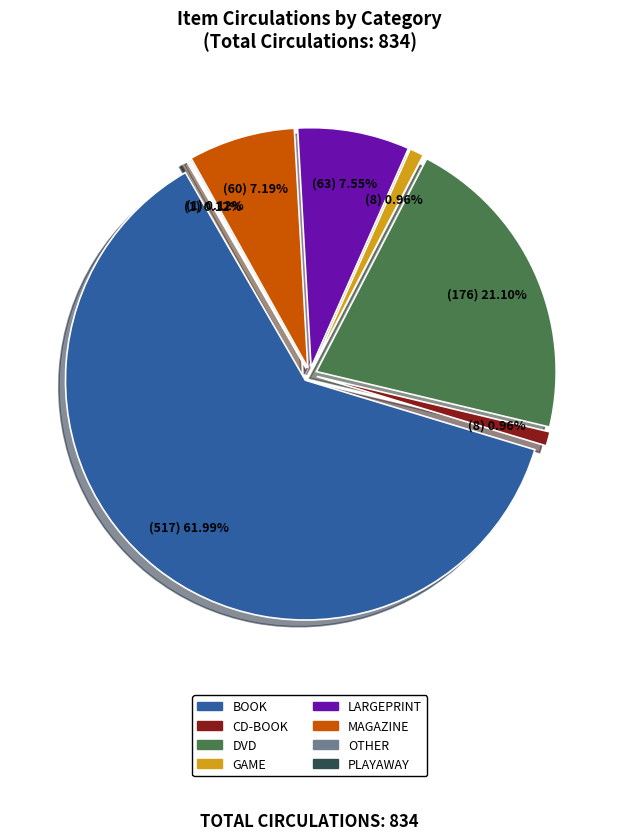

How many slices are in this pie chart?

8